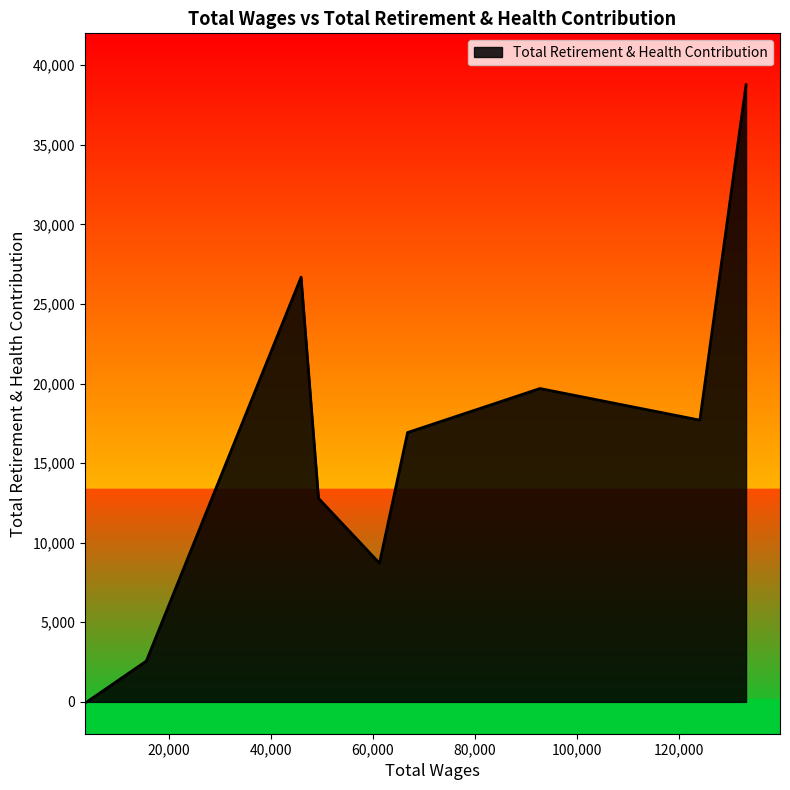

What is the difference between the maximum and minimum values?

38769